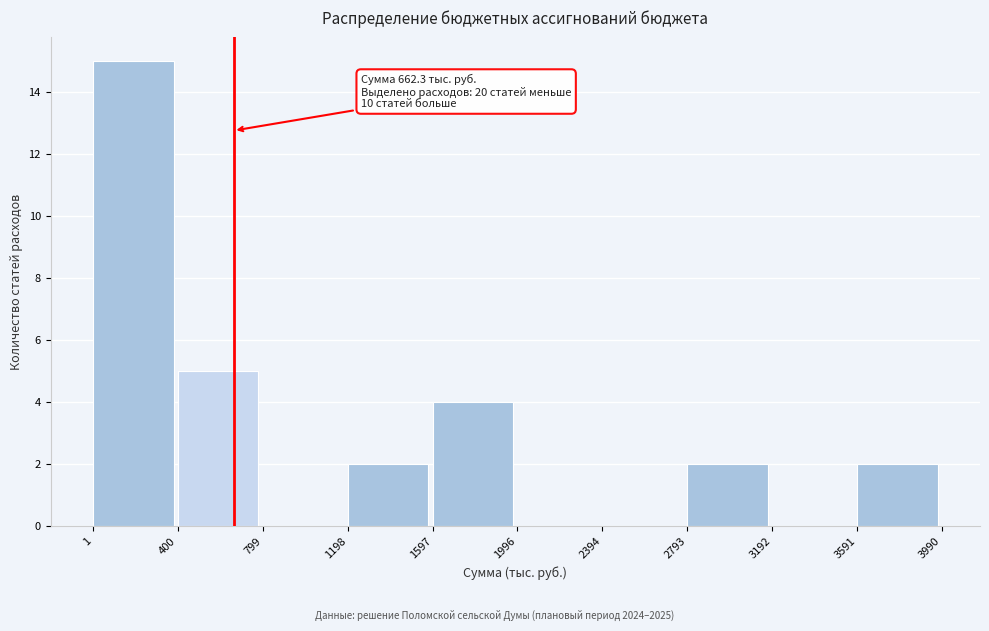

Which range on the x-axis has the tallest bar?

1 to 400